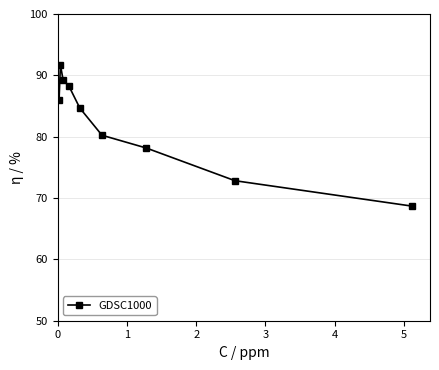

What is the maximum value shown in the chart?

91.7